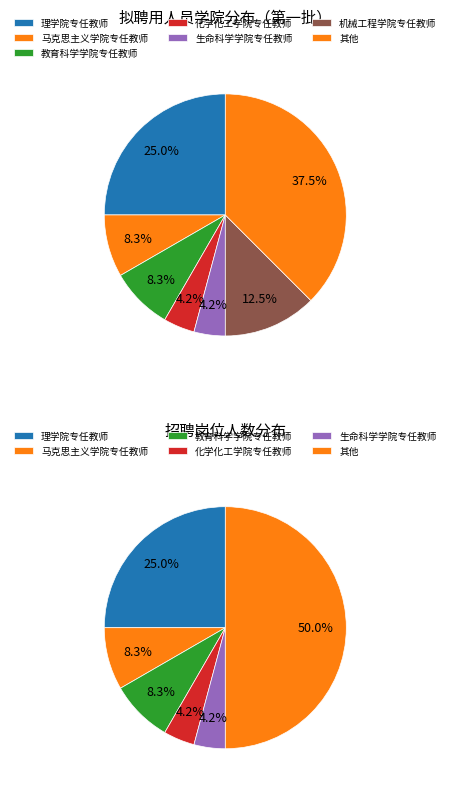

Is it true that 机械工程学院专任教师 is 12% of the pie?

True